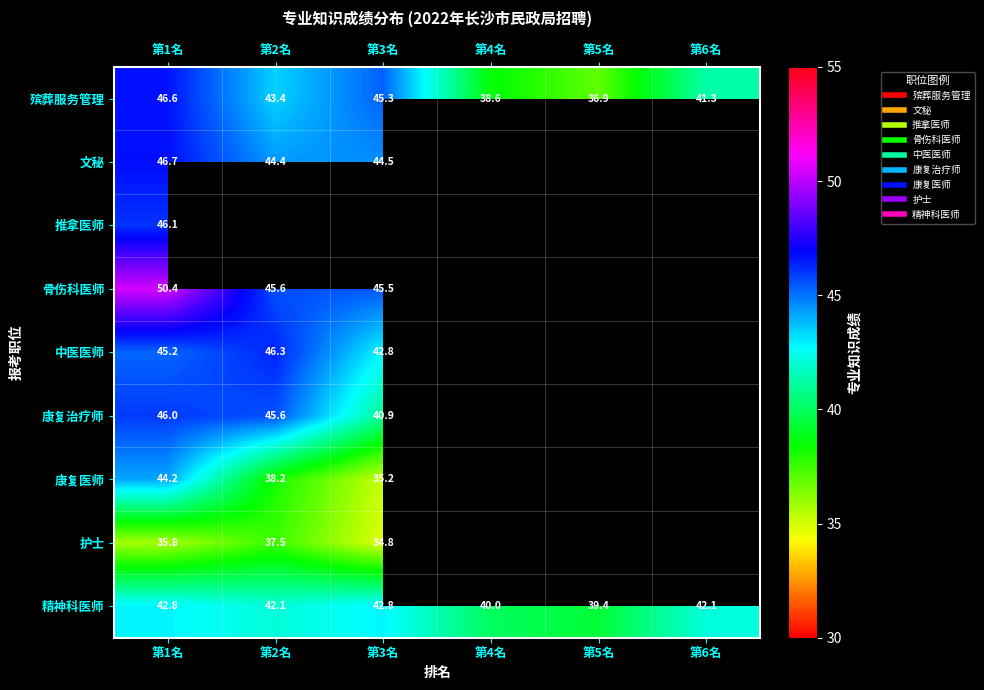

At 第1名, list the series in order from smallest to largest.

护士, 精神科医师, 康复医师, 中医医师, 康复治疗师, 推拿医师, 殡葬服务管理, 文秘, 骨伤科医师